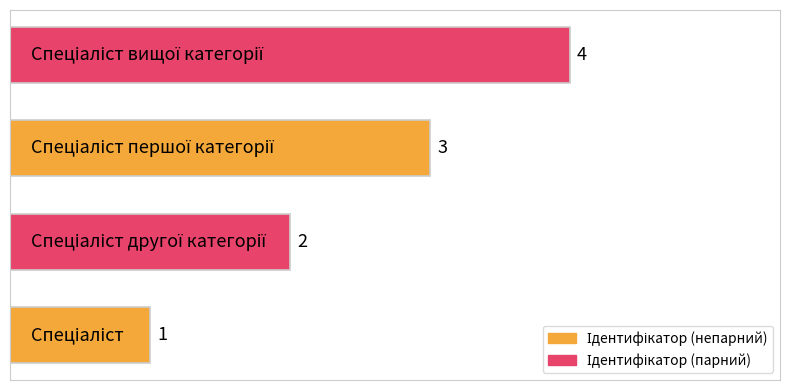

What is the difference between the second highest and second lowest values?

1